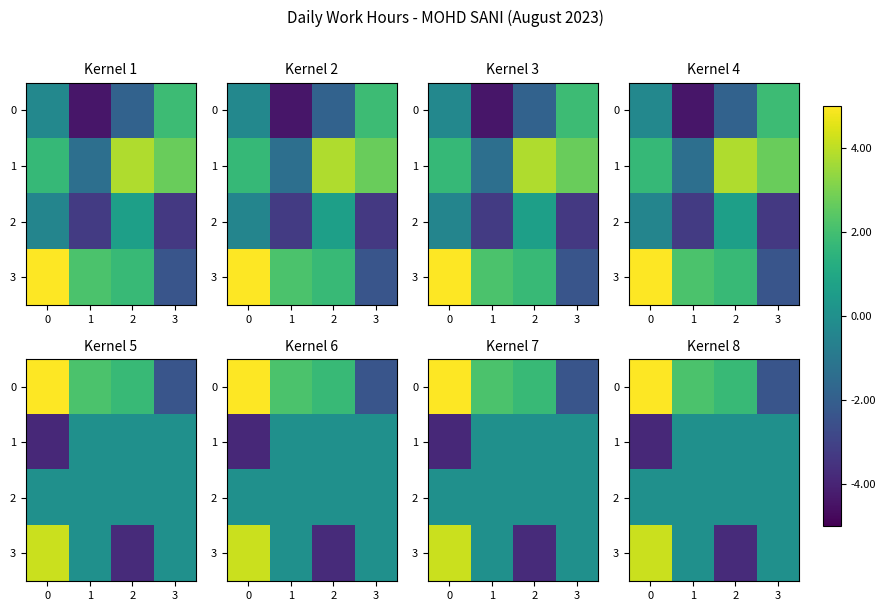

Rank the categories by 0 value from lowest to highest.

3, 2, 1, 0